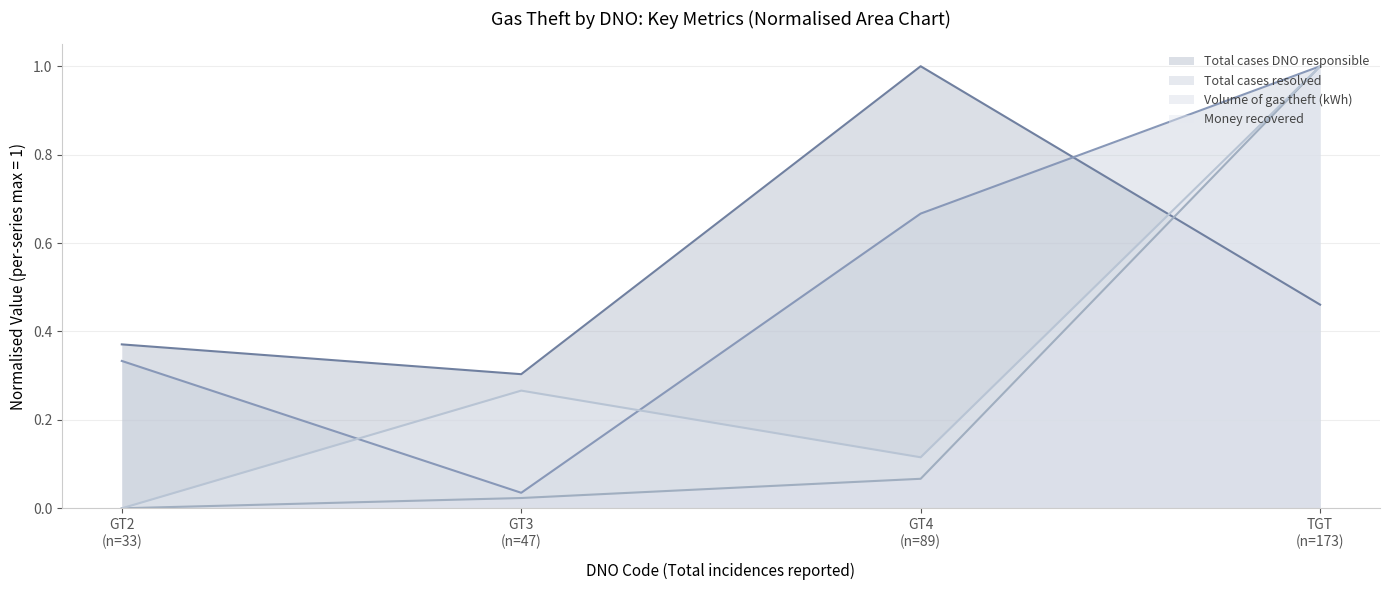

What is the highest value of the Volume of gas theft (kWh) series?

1.0